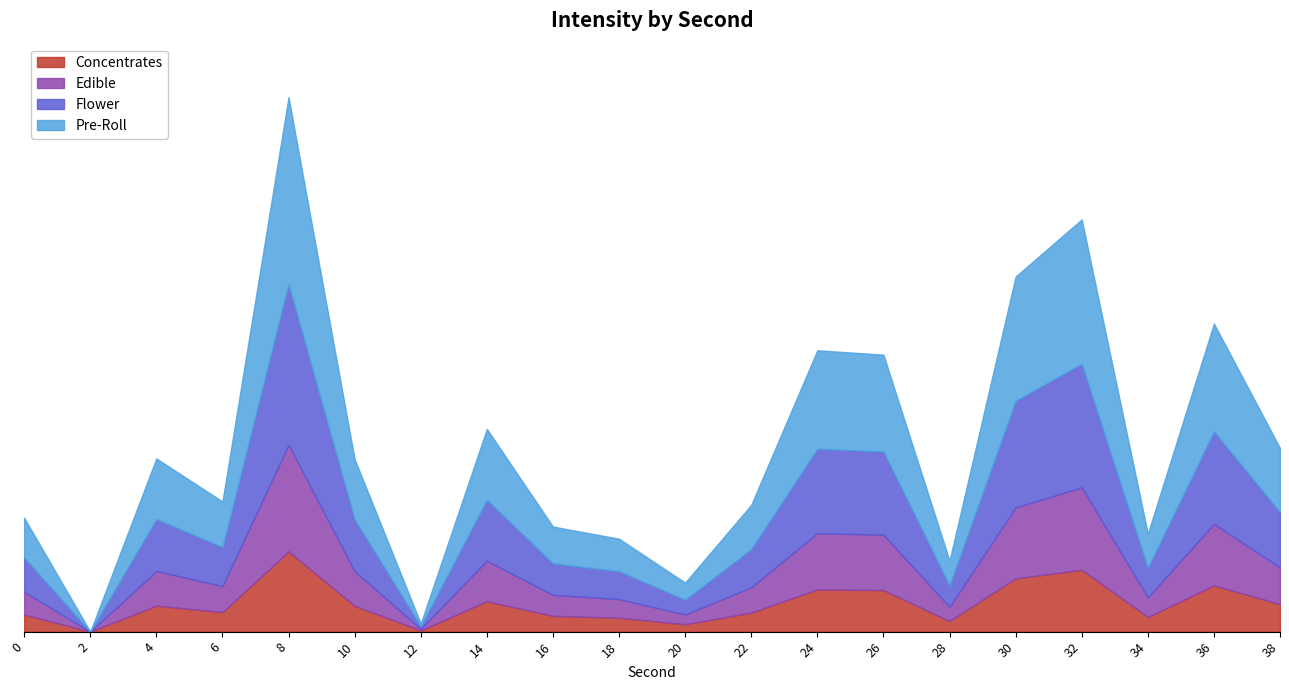

At which category does the data reach its first local valley?

2